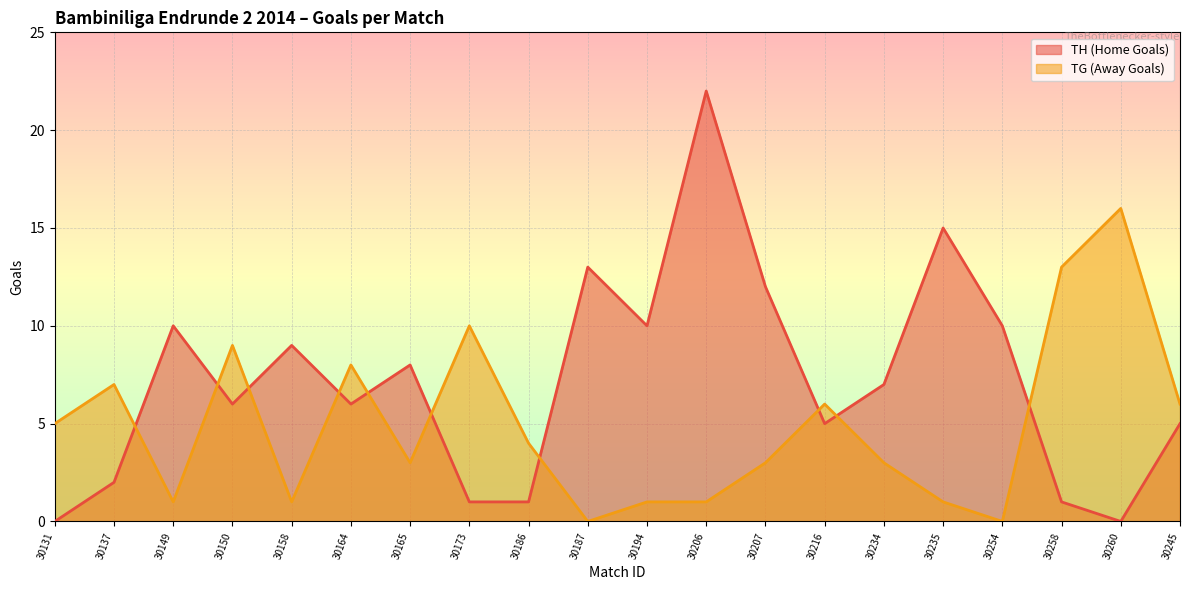

Reading left to right, transcribe all the data shown in this chart.

TH (Home Goals): 30131=0	30137=2	30149=10	30150=6	30158=9	30164=6	30165=8	30173=1	30186=1	30187=13	30194=10	30206=22	30207=12	30216=5	30234=7	30235=15	30254=10	30258=1	30260=0	30245=5
TG (Away Goals): 30131=5	30137=7	30149=1	30150=9	30158=1	30164=8	30165=3	30173=10	30186=4	30187=0	30194=1	30206=1	30207=3	30216=6	30234=3	30235=1	30254=0	30258=13	30260=16	30245=6